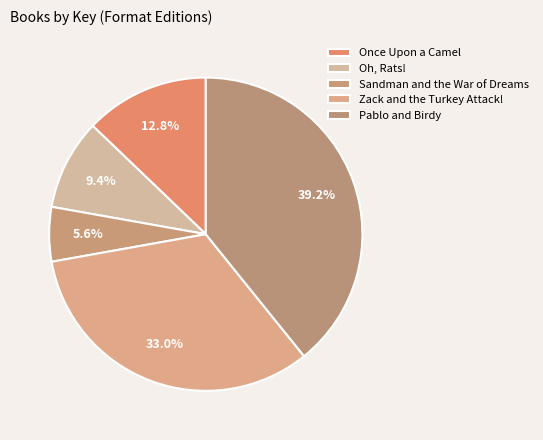

Count the number of slices in the pie.

5